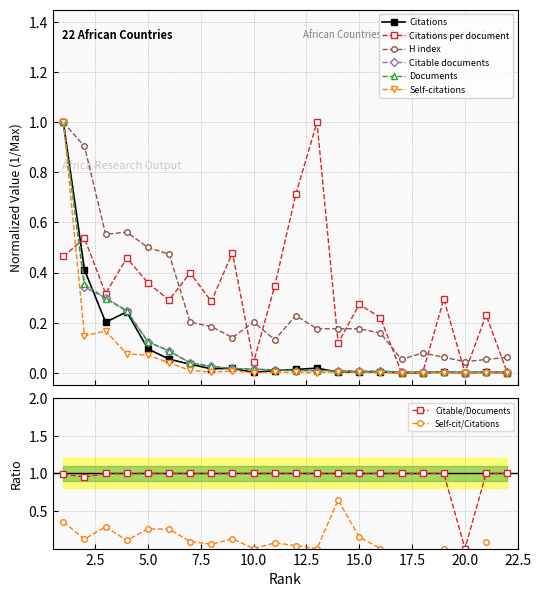

Which has a higher value, 14 or 7?

7